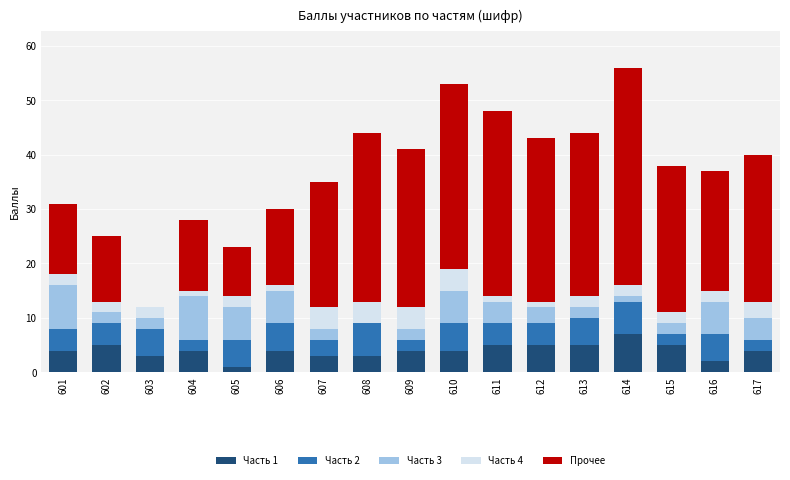

Are the bars grouped side by side (vs. stacked)?

No